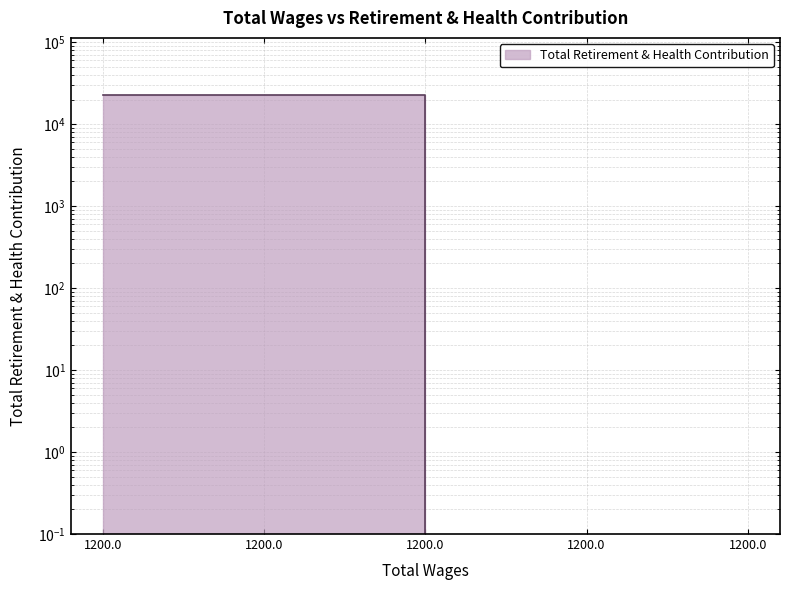

Reading left to right, list all the values displayed in this chart.

1200.0=22592	1200.0=22592	1200.0=0	1200.0=0	1200.0=0